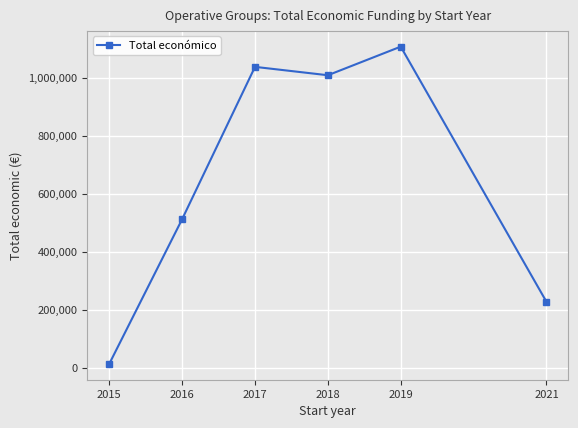

The chart shows a value of 513027 at 2016. True or false?

True